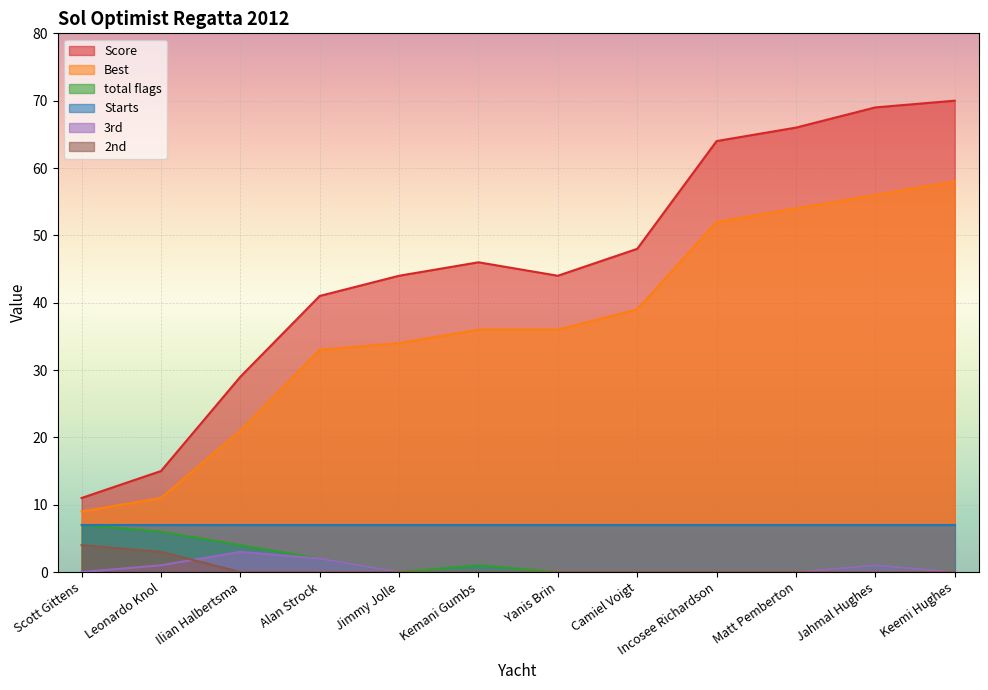

True or false: 2nd and Score cross at least once.

False